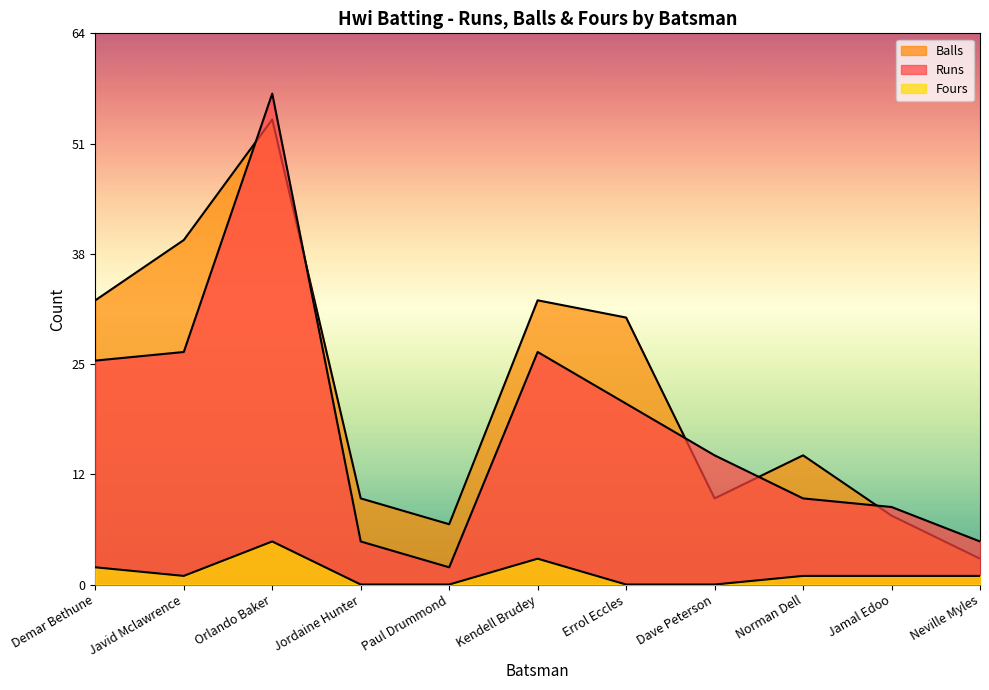

Read the Fours value at Demar Bethune.

2